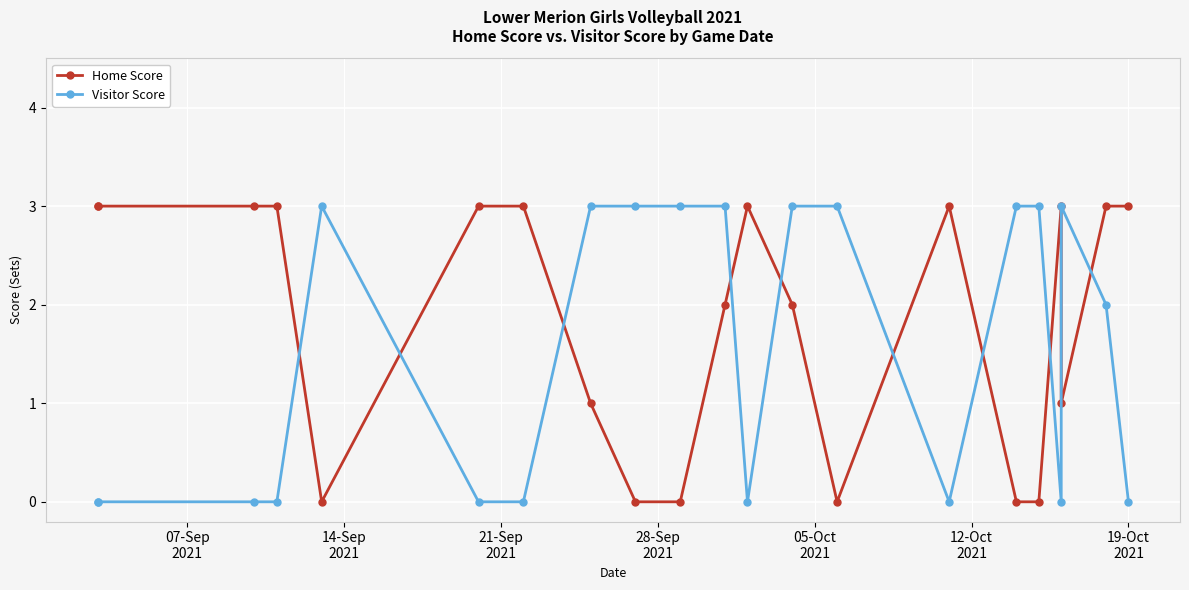

Reading right to left, what are all the values shown in this chart?

Home Score: 3	3	1	3	0	0	3	0	2	3	2	0	0	1	3	3	0	3	3	3	3
Visitor Score: 0	2	3	0	3	3	0	3	3	0	3	3	3	3	0	0	3	0	0	0	0